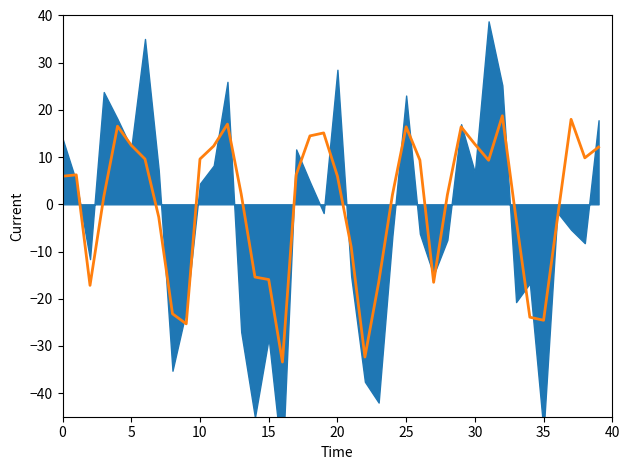

What is the label of the 28th point from the right?

12